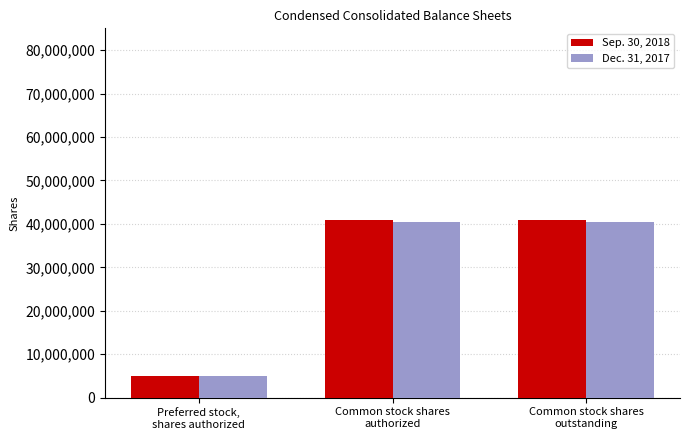

What is the label of the 1st bar from the right?

Common stock shares
outstanding